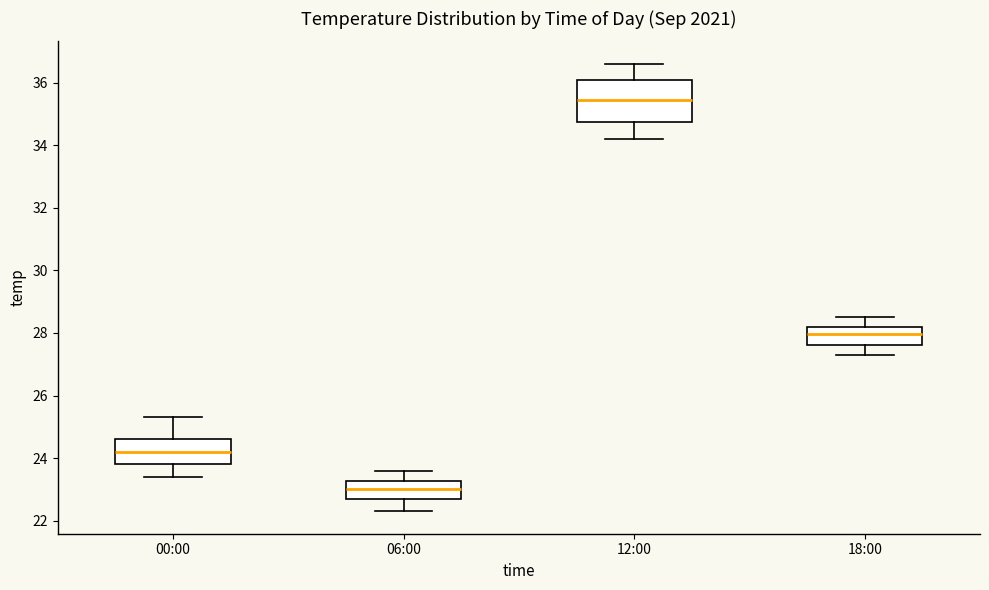

Which box's median line is the highest?

12:00